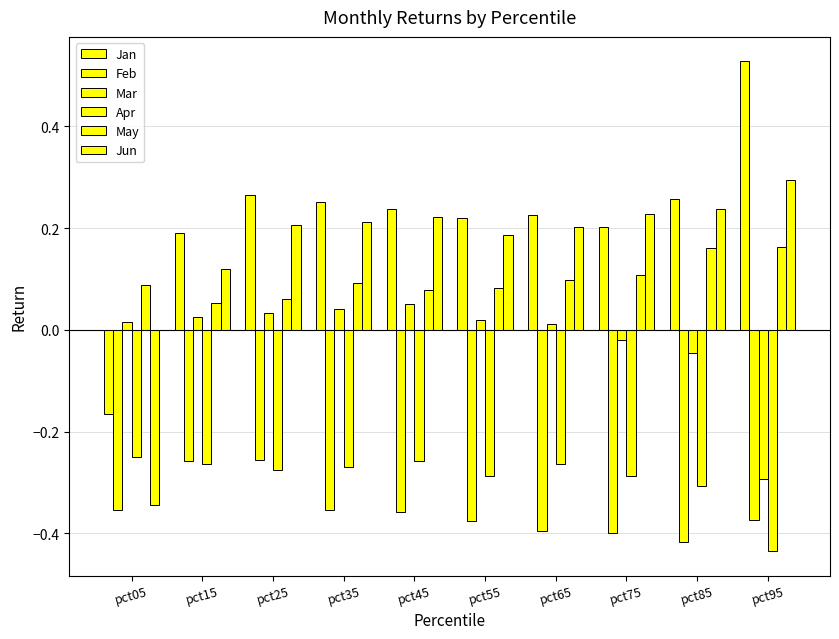

Which series has the largest total across all categories?

Jan